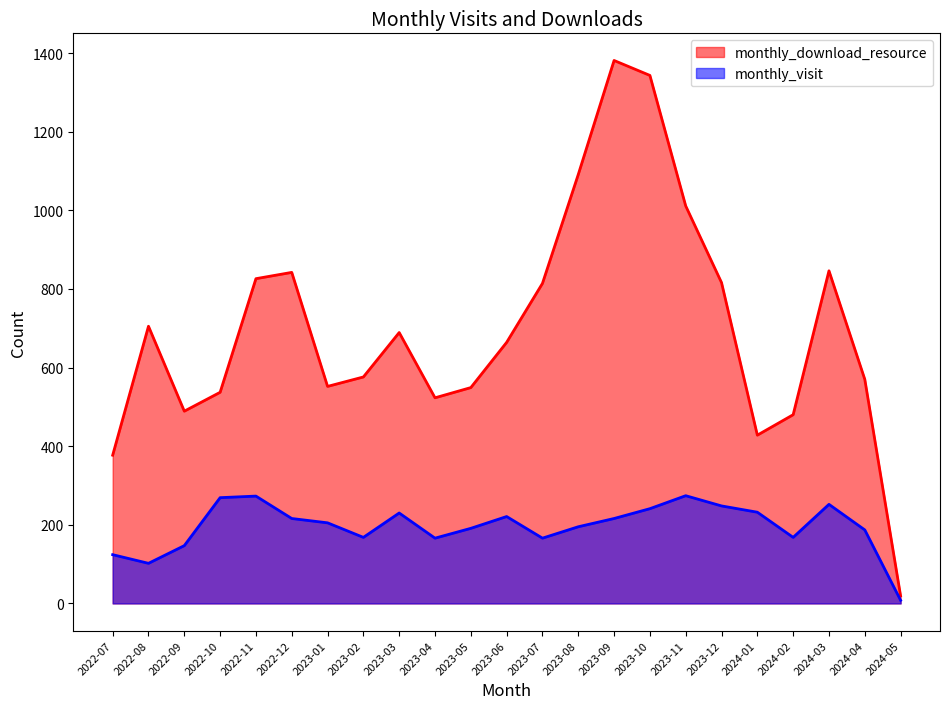

What is the sum of all monthly_download_resource values?

16128